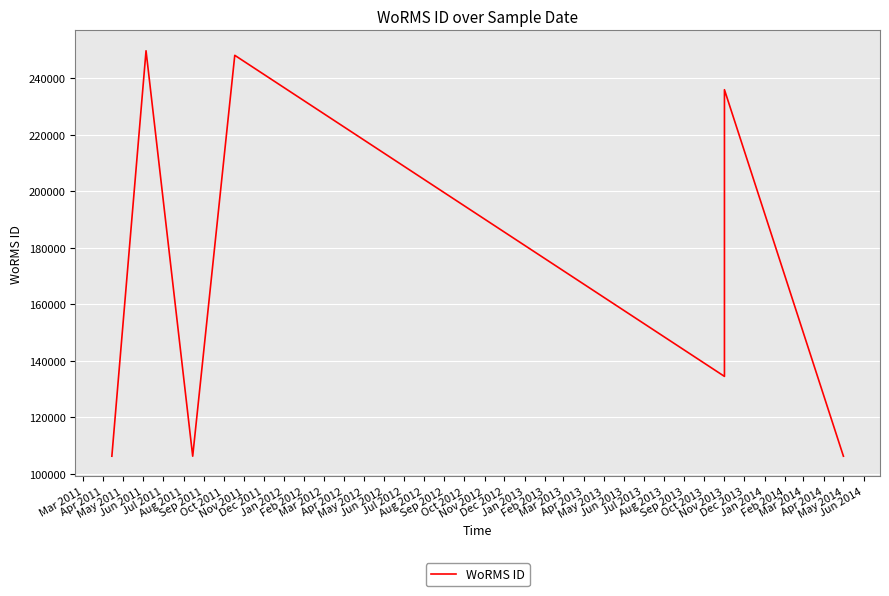

Reading left to right, extract all data points from this chart.

106289	106289	106289	106289	106289	106289	106289	249731	249731	249731	249731	249731	249731	249731	106287	248124	248124	248124	134526	235955	106289